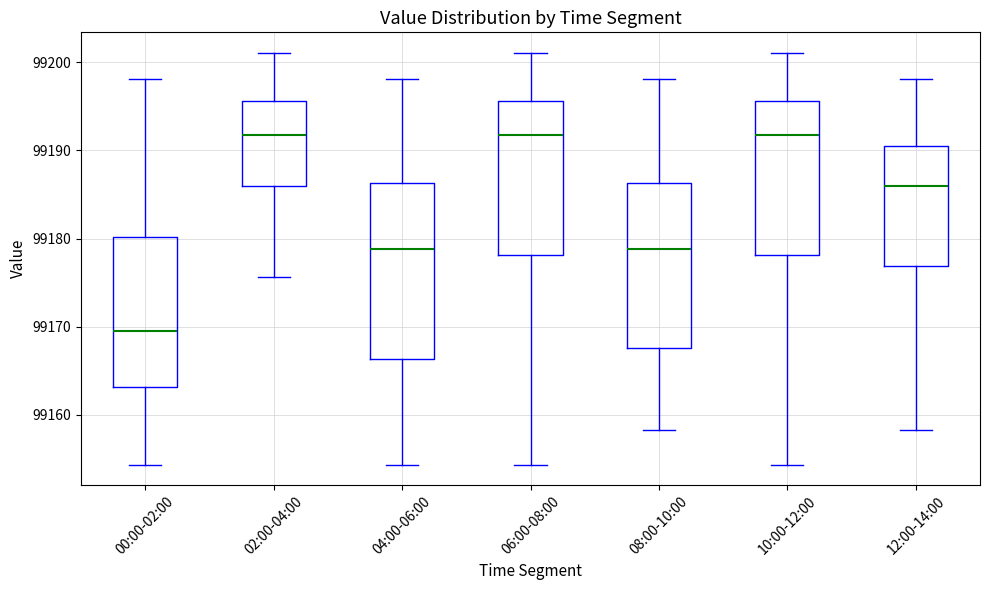

Reading left to right, transcribe this box plot: for each box, give where its median line is, the range the box spans, and where its two whiskers end, as read against the y-axis. The values are not printed on the chart, so give them approximately, as read against the axis.

00:00-02:00: median 99170, box 99163 to 99180, whiskers 99154 to 99198
02:00-04:00: median 99192, box 99186 to 99196, whiskers 99176 to 99201
04:00-06:00: median 99179, box 99166 to 99186, whiskers 99154 to 99198
06:00-08:00: median 99192, box 99178 to 99196, whiskers 99154 to 99201
08:00-10:00: median 99179, box 99168 to 99186, whiskers 99158 to 99198
10:00-12:00: median 99192, box 99178 to 99196, whiskers 99154 to 99201
12:00-14:00: median 99186, box 99177 to 99190, whiskers 99158 to 99198